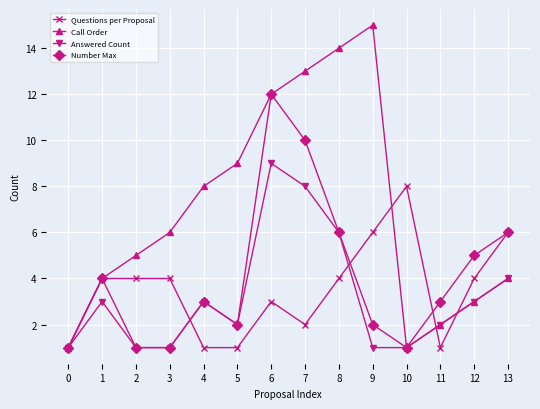

At which category does Call Order reach its first local peak?

9